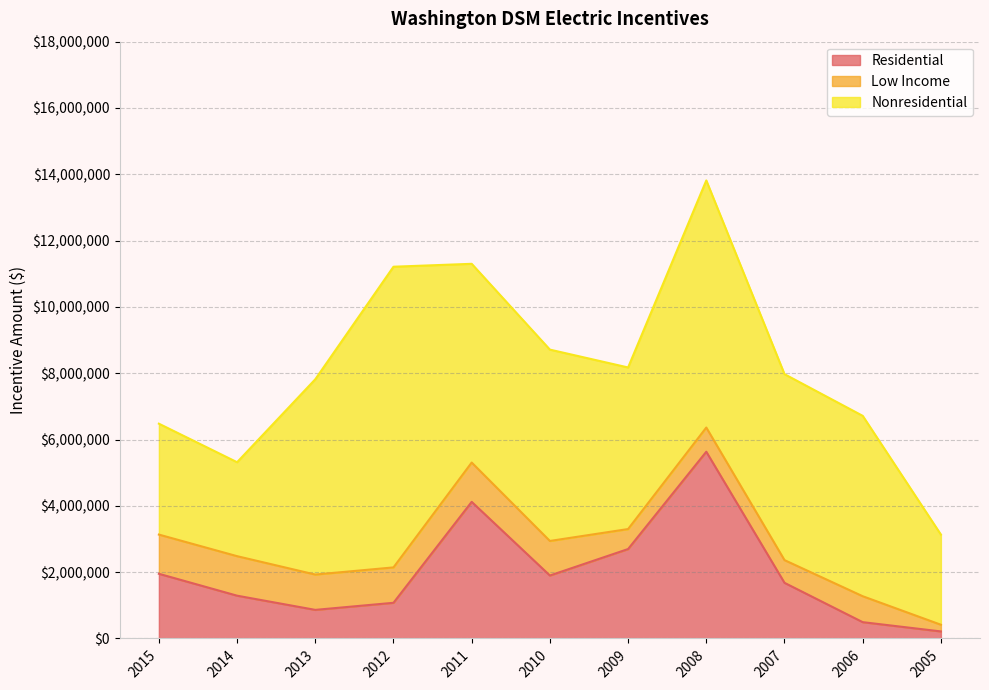

The value of Nonresidential at 2013 is 5889712. True or false?

True